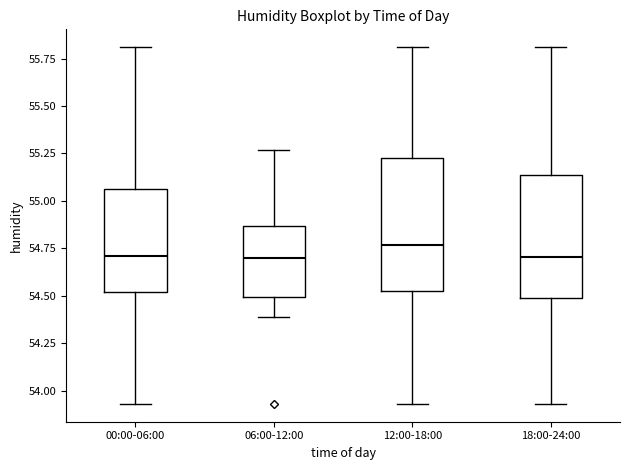

Which box's median line is the highest?

12:00-18:00